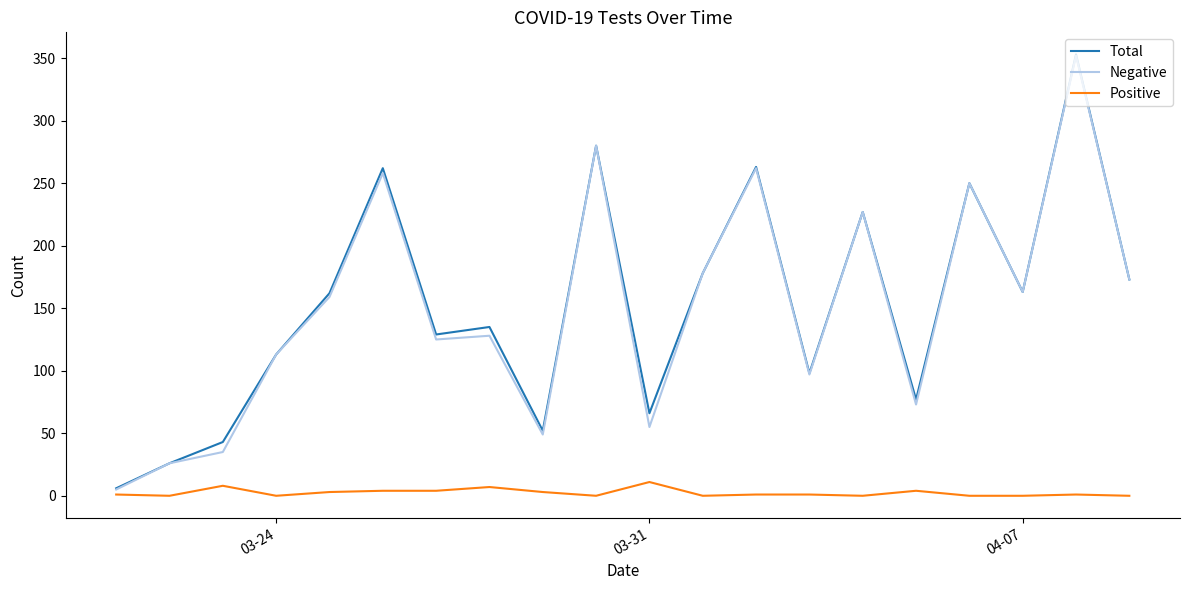

True or false: Total and Positive intersect in this chart.

False